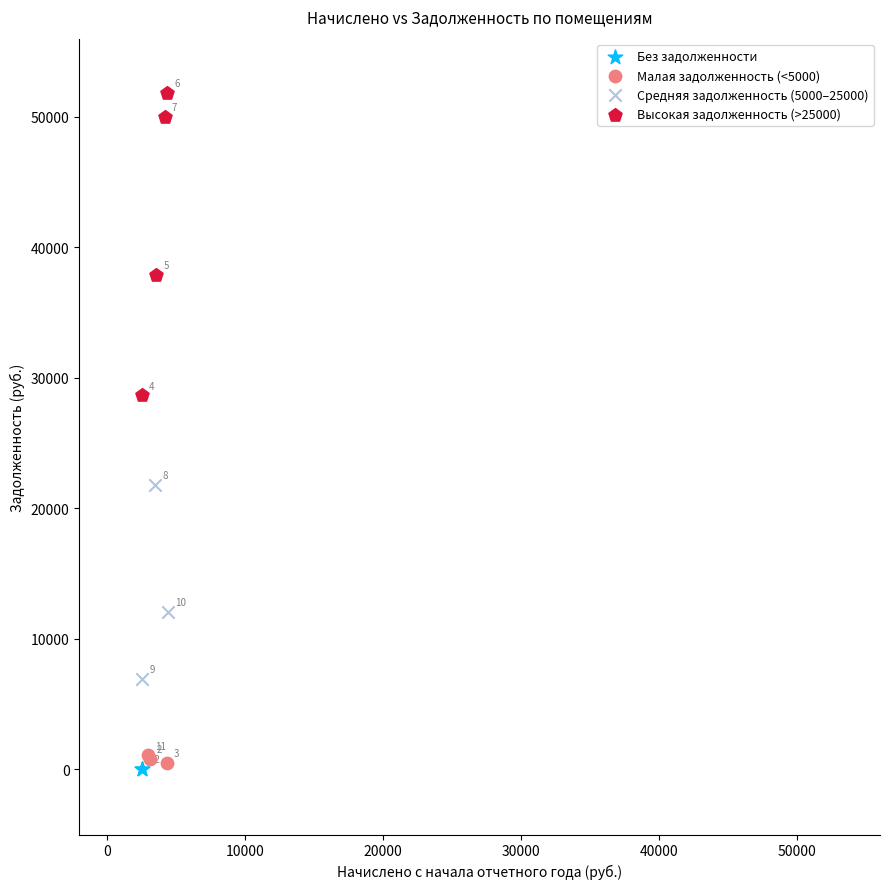

What are all the series names shown in the legend?

Без задолженности, Малая задолженность (<5000), Средняя задолженность (5000–25000), Высокая задолженность (>25000)